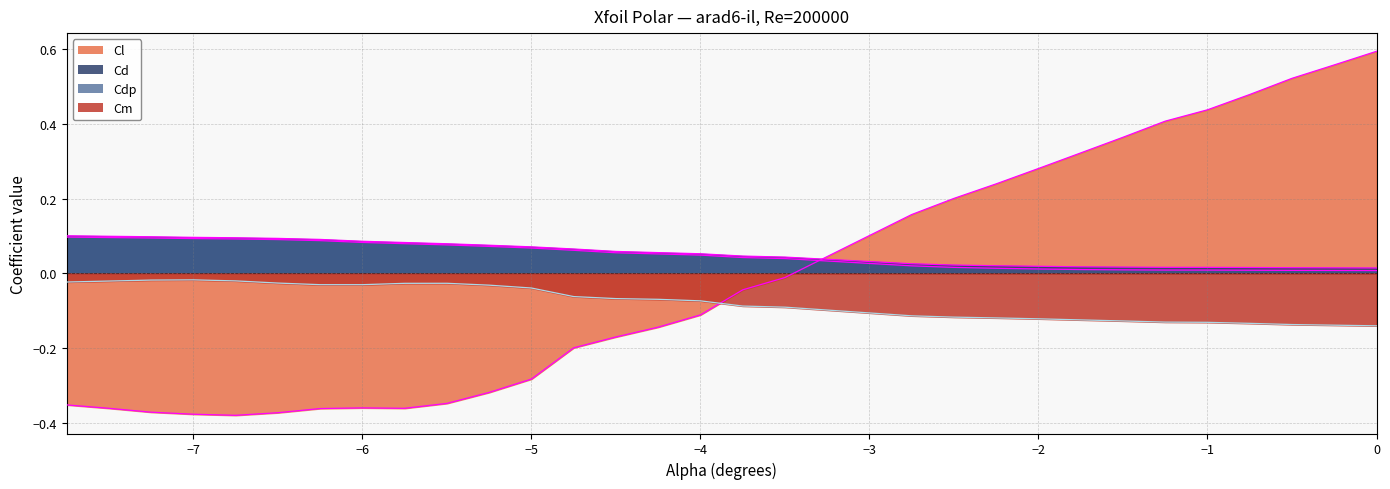

How many data points in Cl are above 0?

12